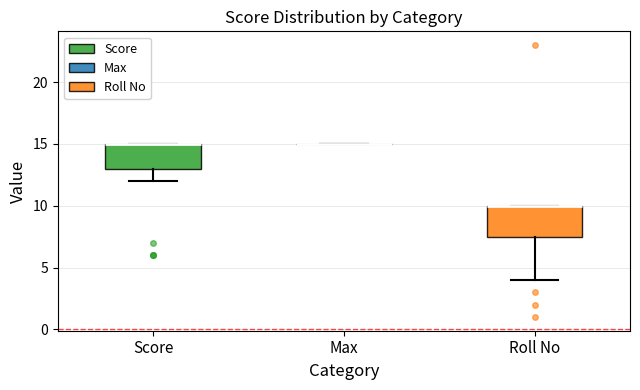

Reading left to right, transcribe this box plot: for each box, give where its median line is, the range the box spans, and where its two whiskers end, as read against the y-axis. The values are not printed on the chart, so give them approximately, as read against the axis.

Score: median 15.0 (drawn on the box's upper edge), box 13.0 to 15.0, whiskers 12.0 to 15.0
Max: box collapsed to a line at 15.0, whiskers 15.0 to 15.0
Roll No: median 10.0 (drawn on the box's upper edge), box 7.5 to 10.0, whiskers 4.0 to 10.0